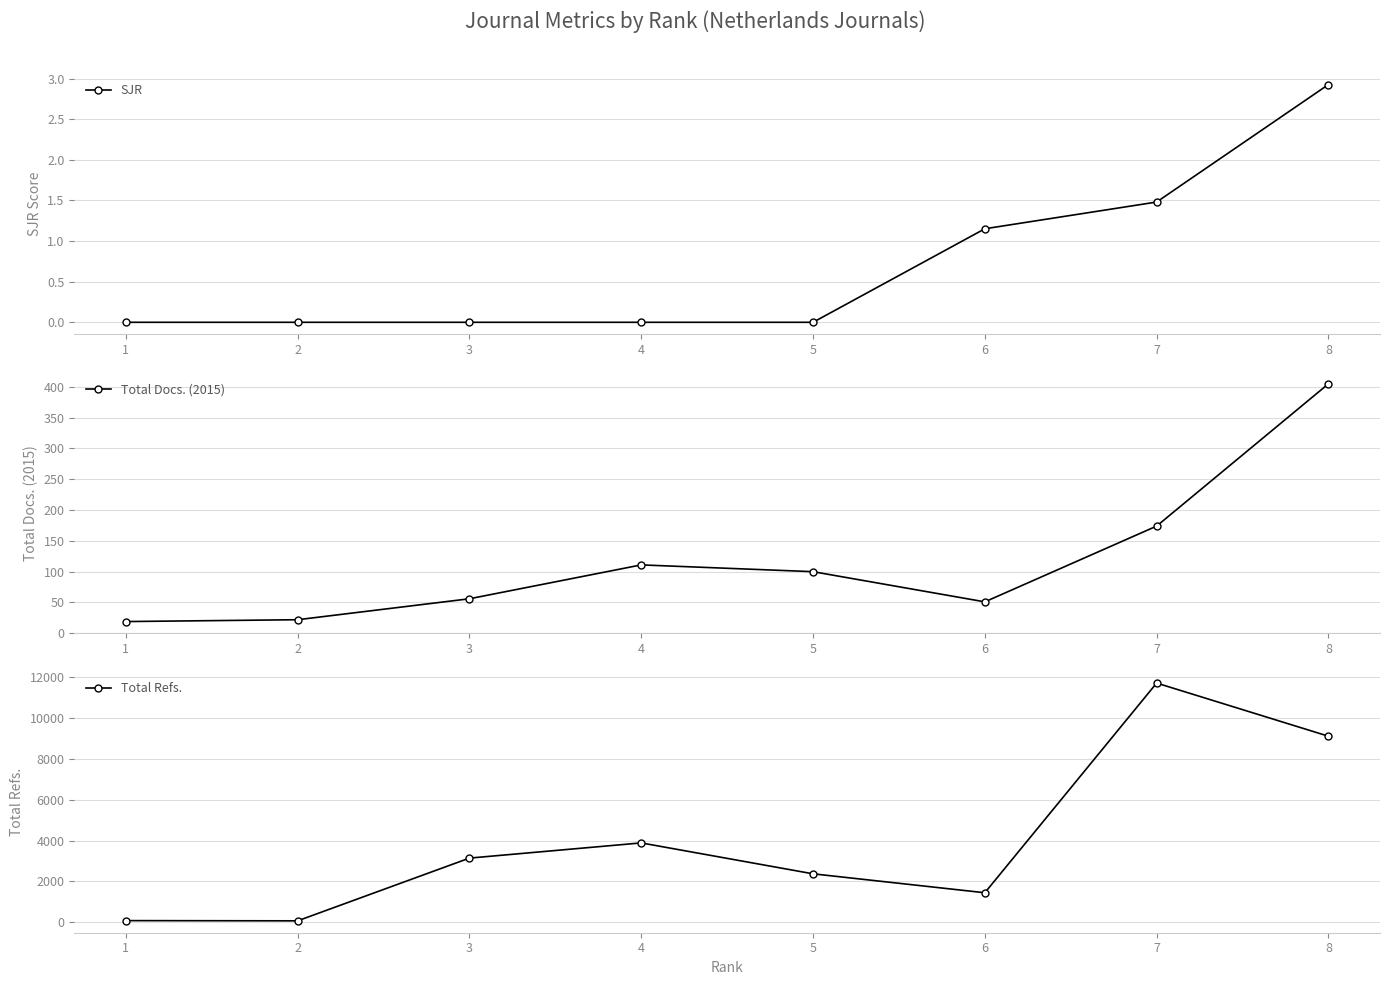

At which label is SJR closest to 1?

6